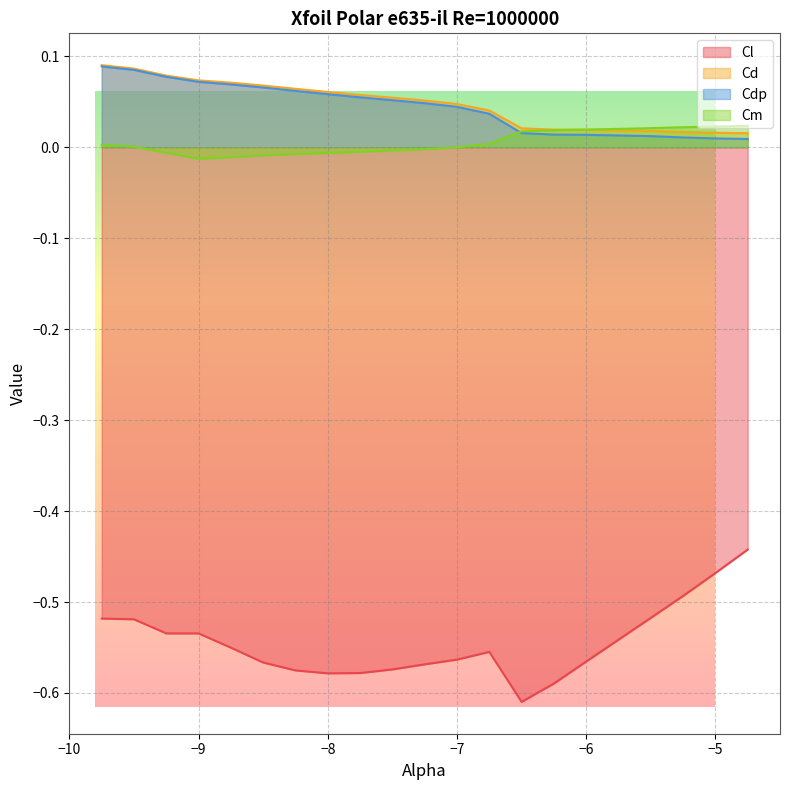

How many lines are shown in the chart?

4